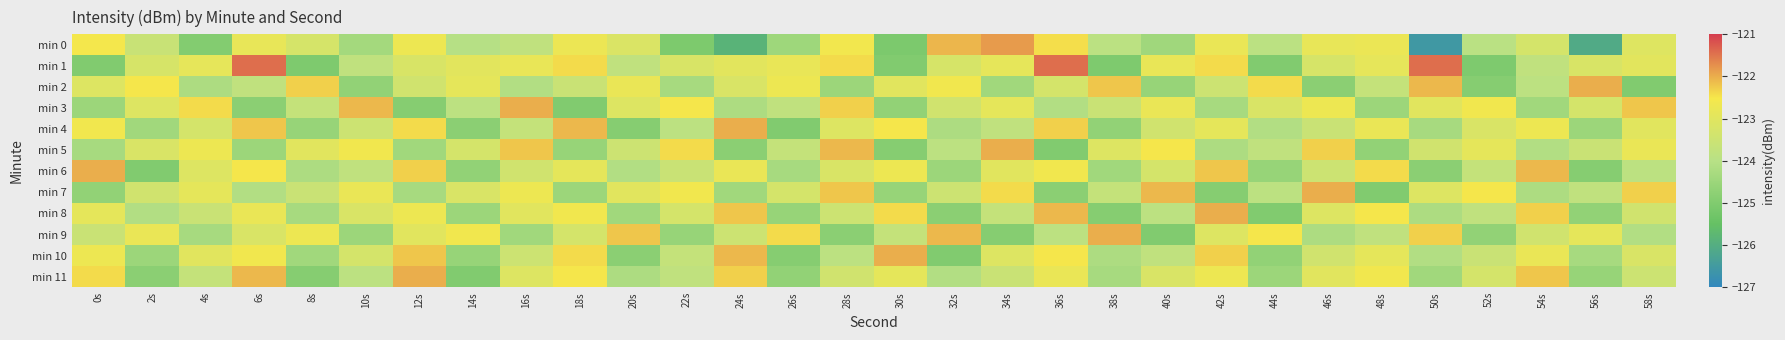

At which category is the sum across all series the highest?

6s